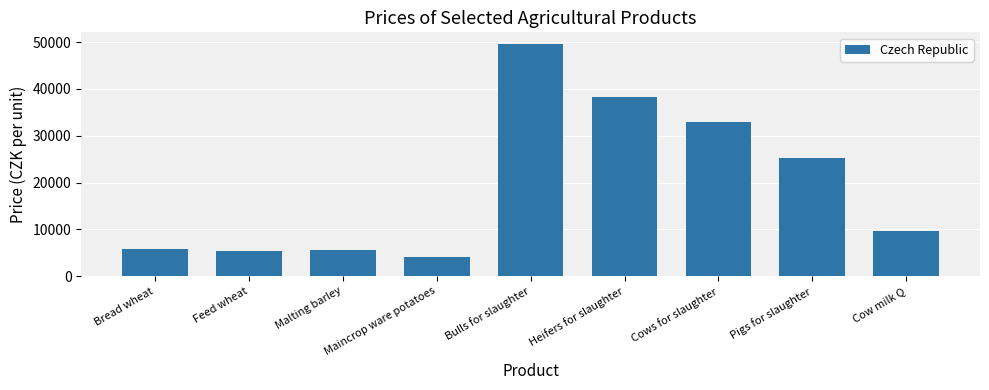

What position from the right is Malting barley?

7